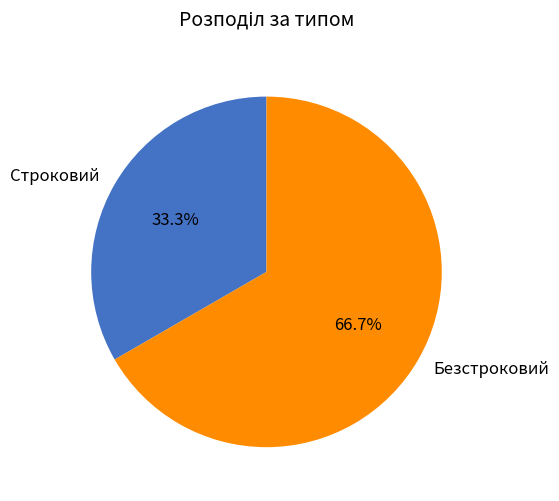

Count the number of slices in the pie.

2